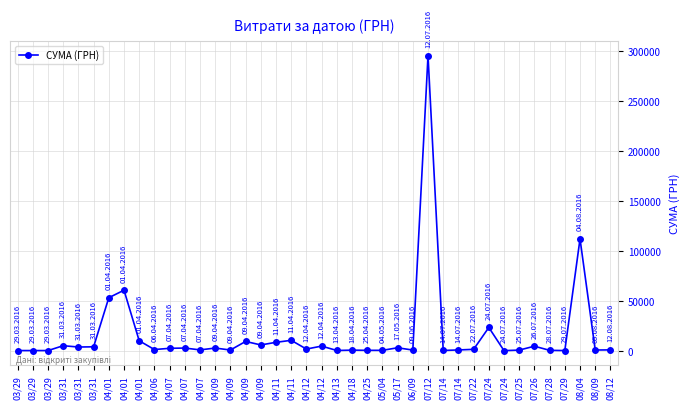

What is the difference between the second highest and minimum values?

111979.1